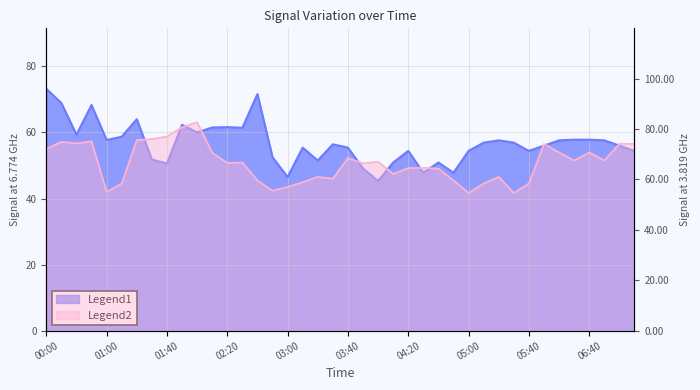

What is the sum of the 6.774 values at 05:00 and 00:00?

127.6